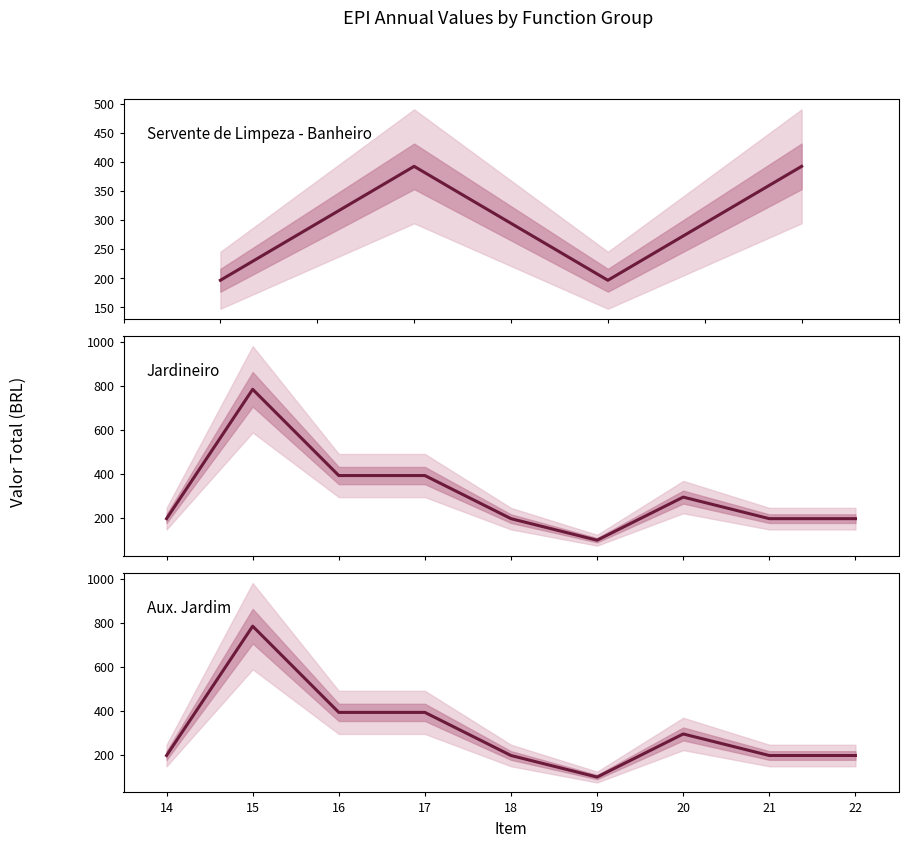

At which category does Valor Total reach its first local peak?

2